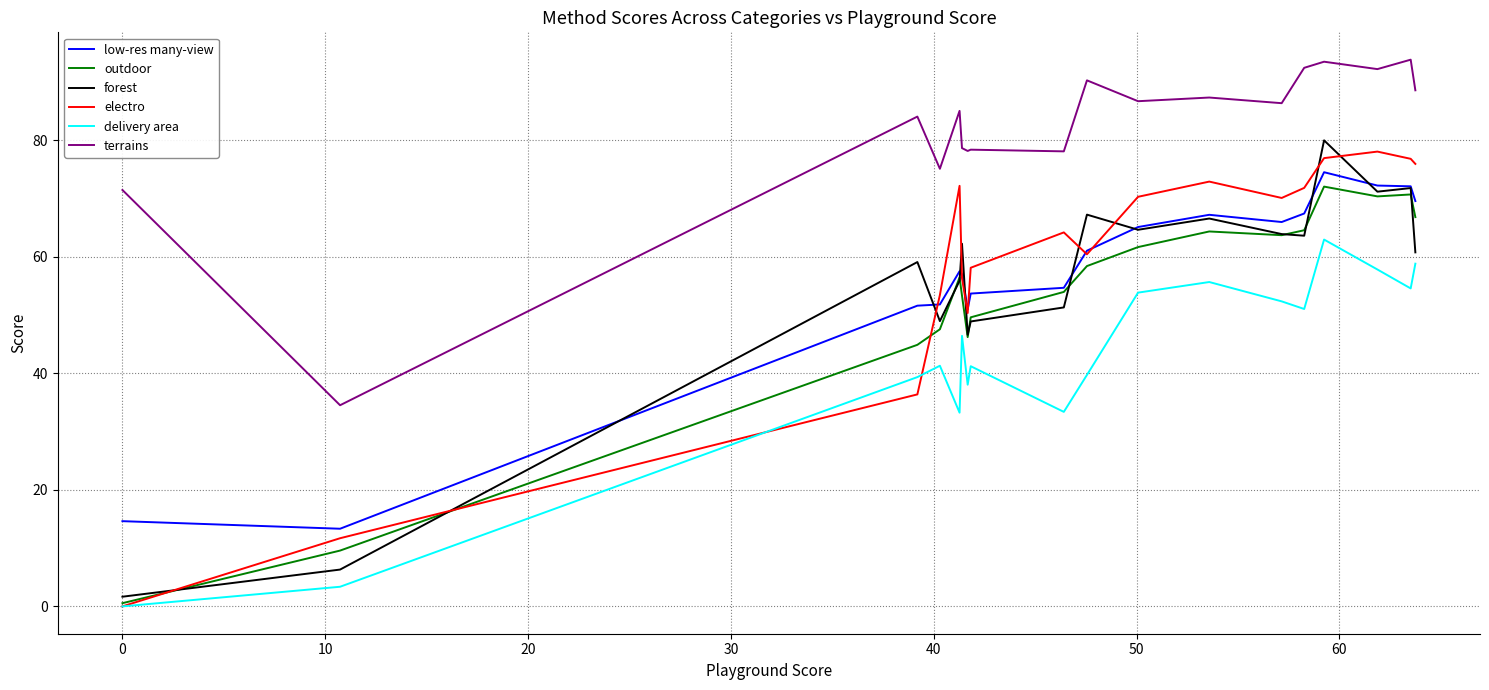

What is the maximum value for outdoor?

72.1